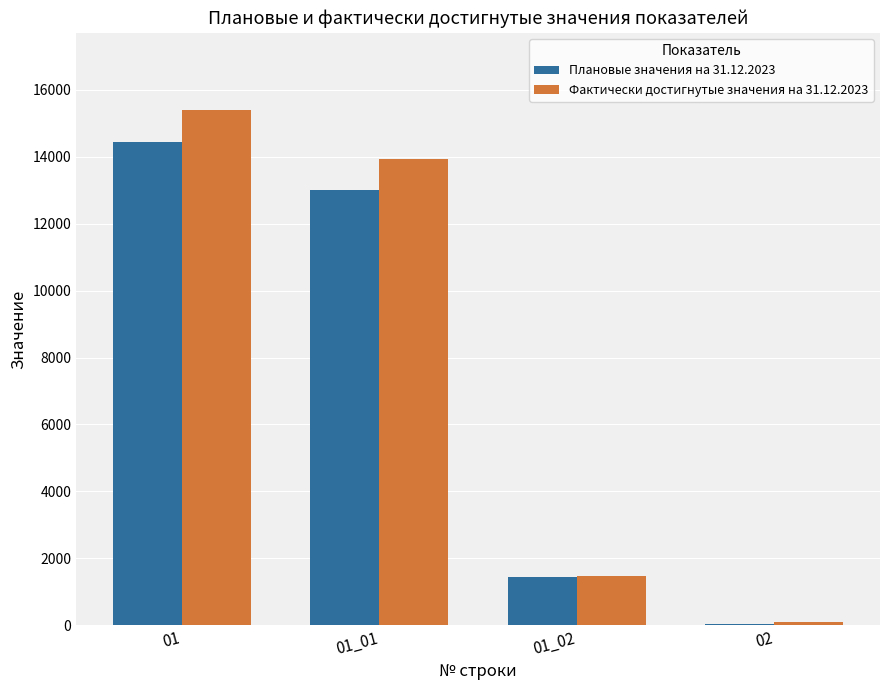

At which category is the sum across all series the highest?

01